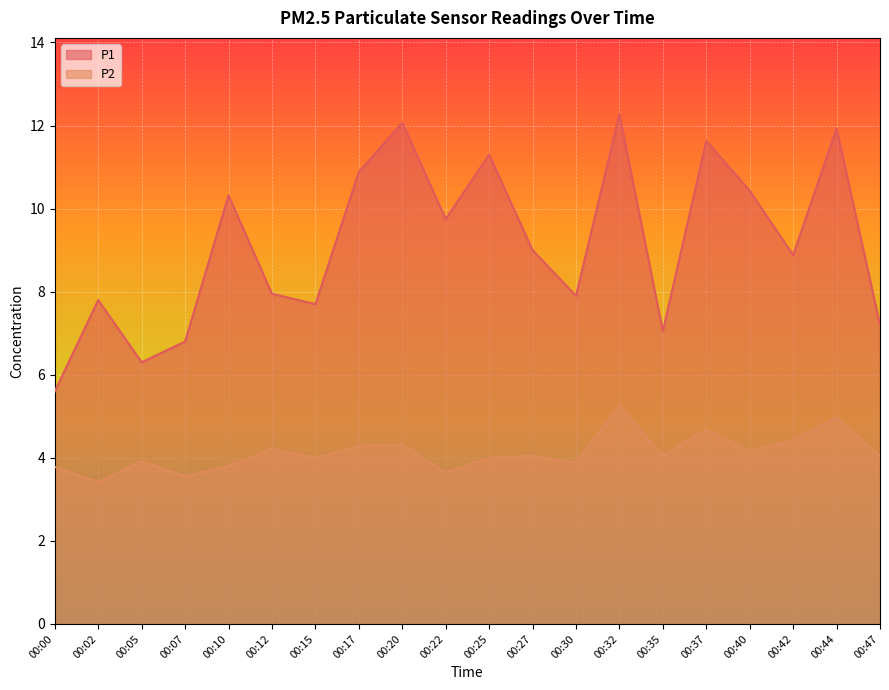

Count the number of data series in this chart.

2